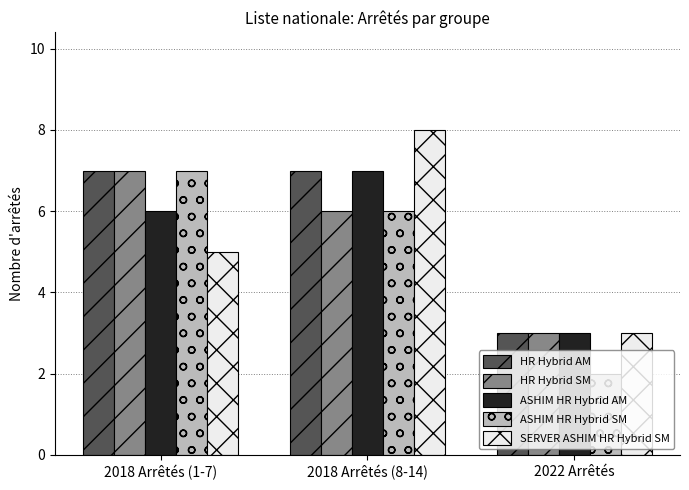

Is the value of ASHIM HR Hybrid SM at 2022 Arrêtés greater than the value of HR Hybrid AM at 2018 Arrêtés (1-7)?

No